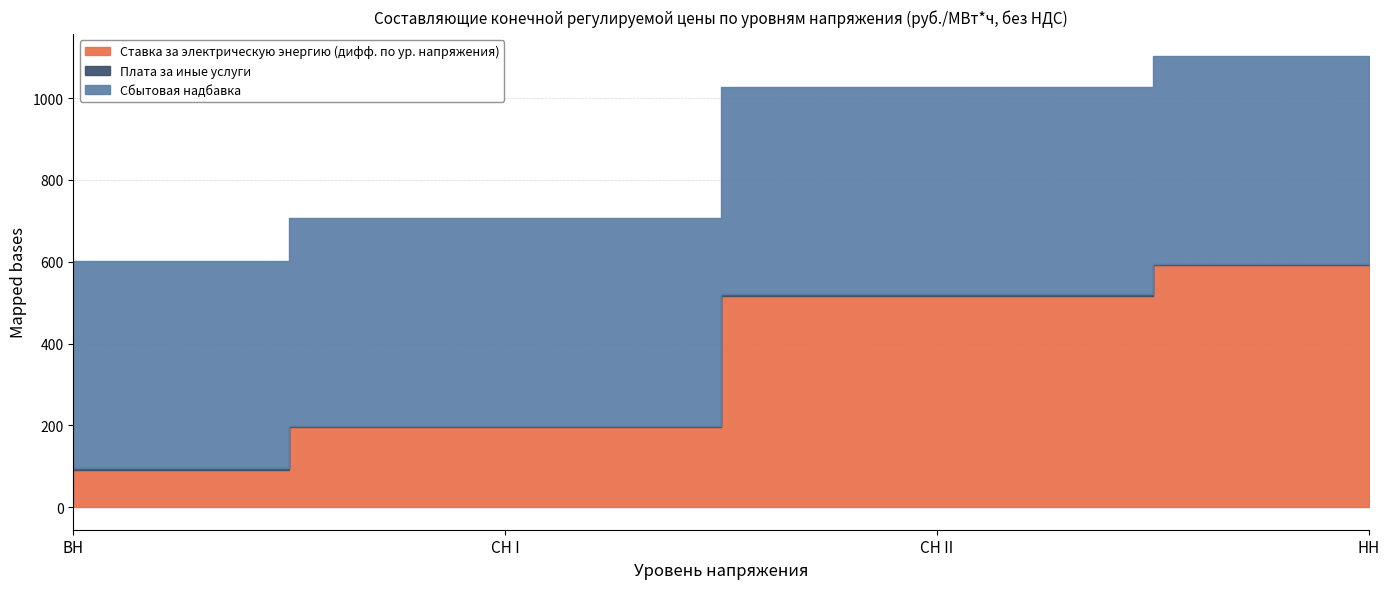

At which label does Сбытовая надбавка reach its minimum?

ВН